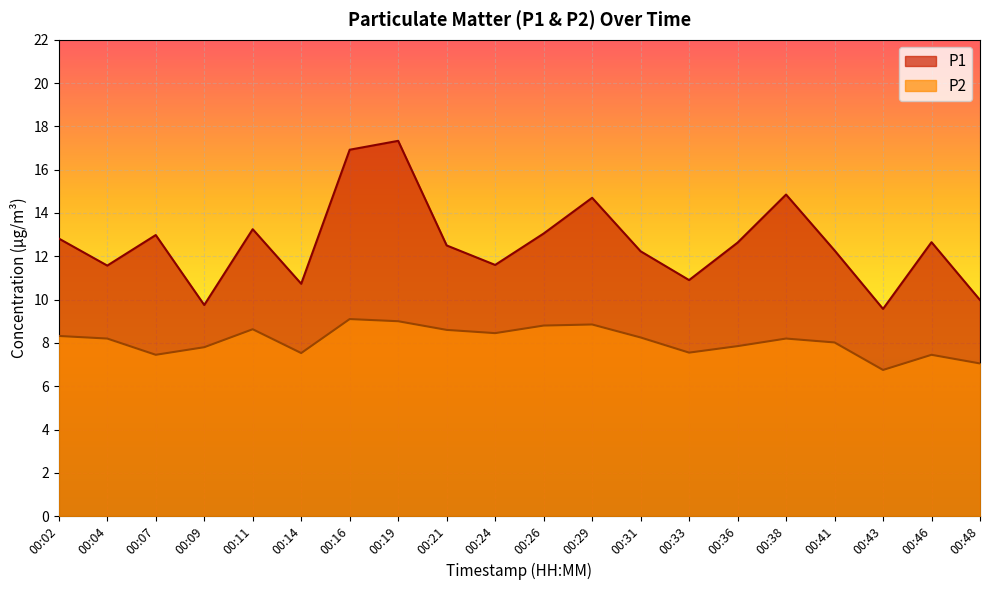

What is the difference between the maximum and minimum values in the P1 series?

7.8